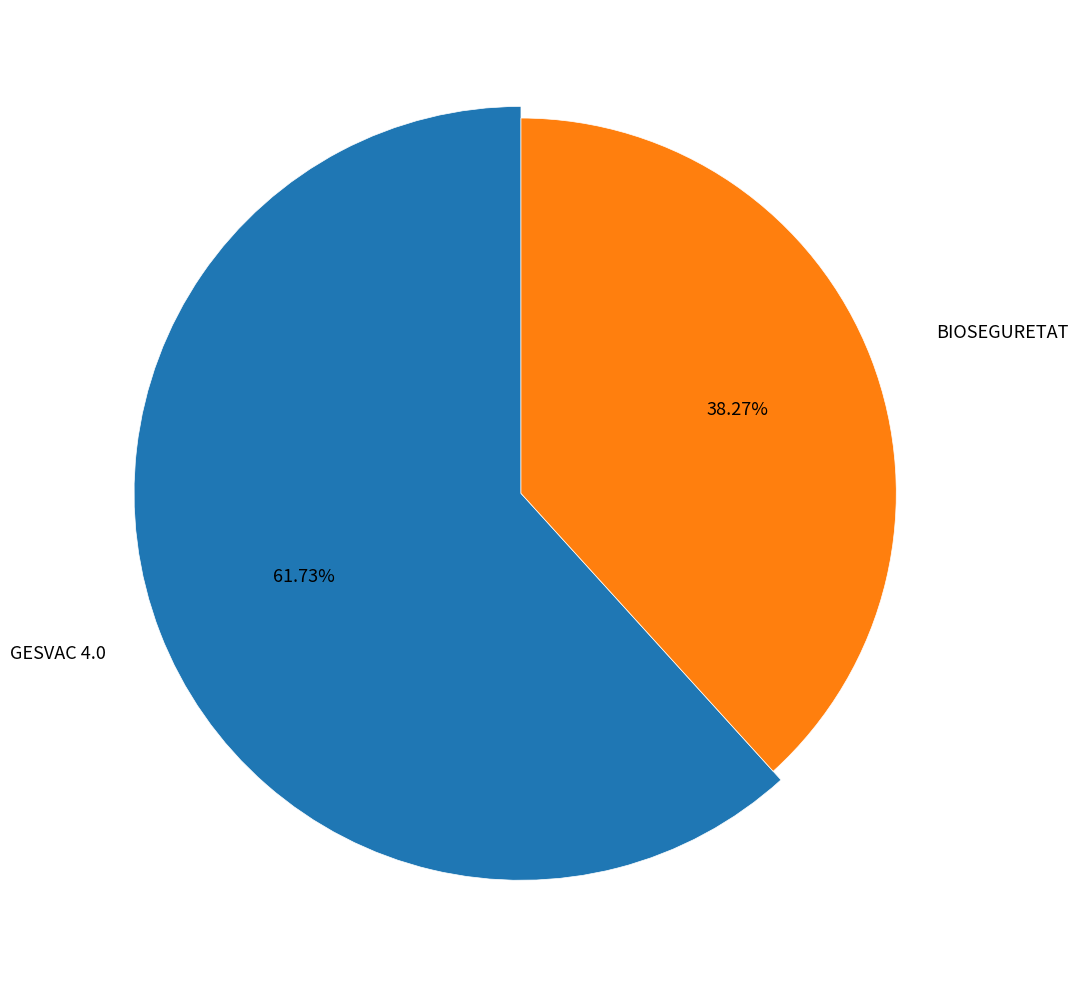

Combined, what portion of the pie is BIOSEGURETAT and GESVAC 4.0?

100.0%